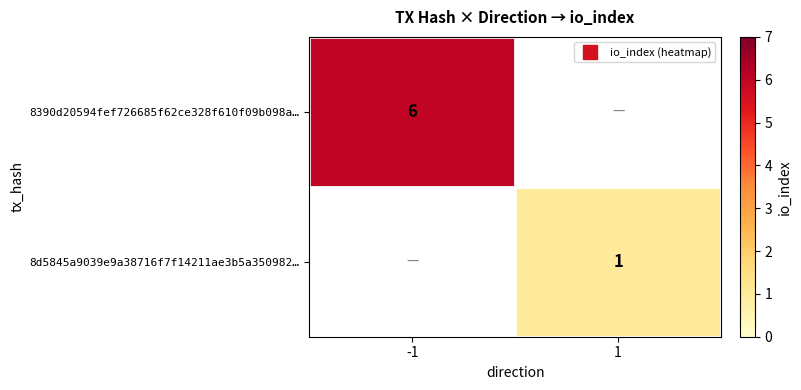

What is the smallest value displayed?

1.0